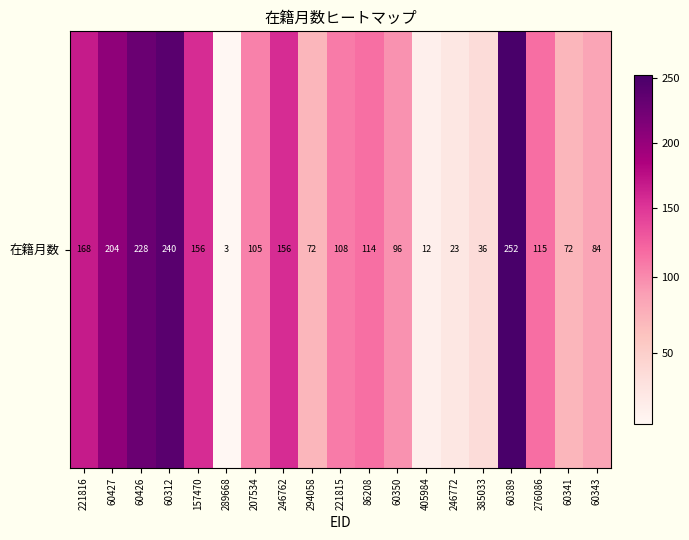

List the labels in order of value, smallest first.

289668, 405984, 246772, 385033, 294058, 60341, 60343, 60350, 207534, 221815, 86208, 276086, 157470, 246762, 221816, 60427, 60426, 60312, 60389